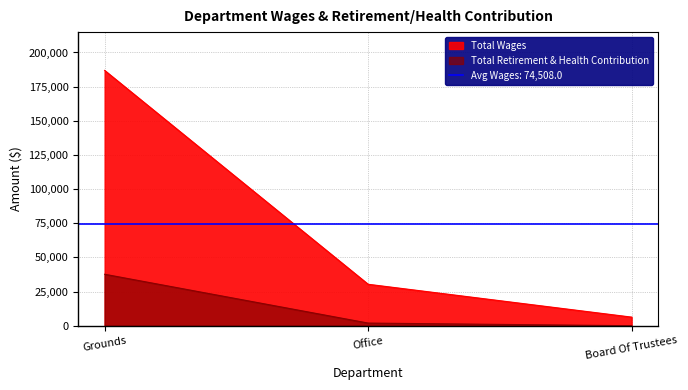

What is the label of the 1st point from the right?

Board Of Trustees